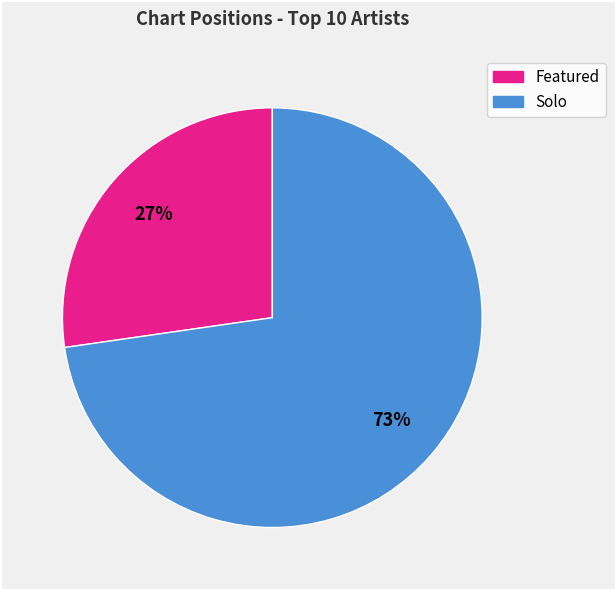

To the nearest percent, what is the average slice percentage?

50%